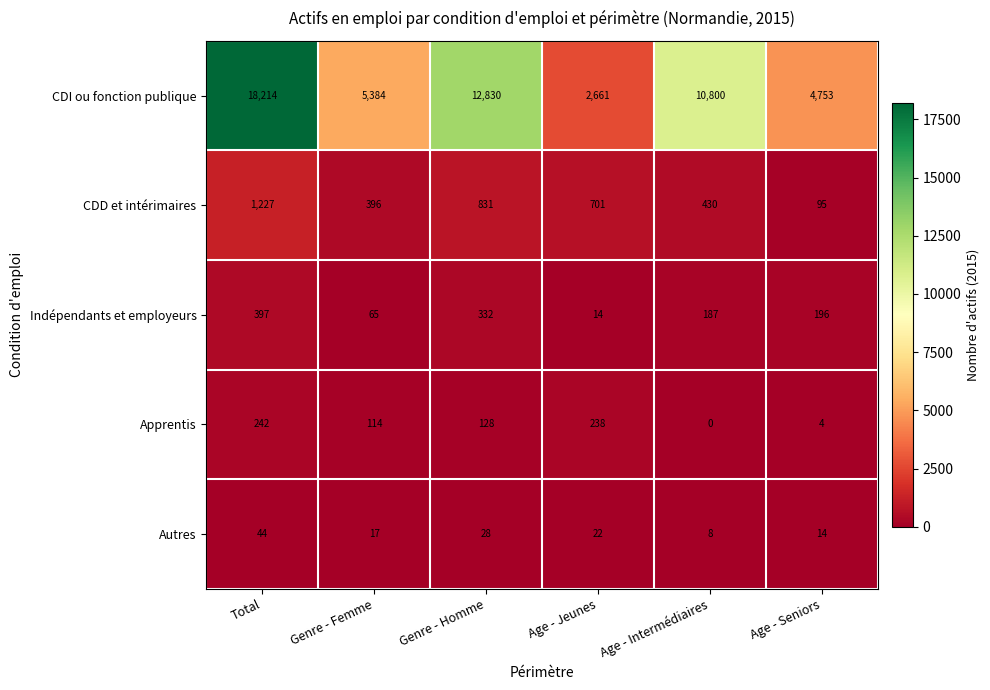

Reading left to right, what are all the values shown in this chart?

CDI ou fonction publique: Total=18214	Genre - Femme=5384	Genre - Homme=12830	Age - Jeunes=2661	Age - Intermédiaires=10800	Age - Seniors=4753
CDD et intérimaires: Total=1227	Genre - Femme=396	Genre - Homme=831	Age - Jeunes=701	Age - Intermédiaires=430	Age - Seniors=95
Indépendants et employeurs: Total=397	Genre - Femme=65	Genre - Homme=332	Age - Jeunes=14	Age - Intermédiaires=187	Age - Seniors=196
Apprentis: Total=242	Genre - Femme=114	Genre - Homme=128	Age - Jeunes=238	Age - Intermédiaires=0	Age - Seniors=4
Autres: Total=44	Genre - Femme=17	Genre - Homme=28	Age - Jeunes=22	Age - Intermédiaires=8	Age - Seniors=14